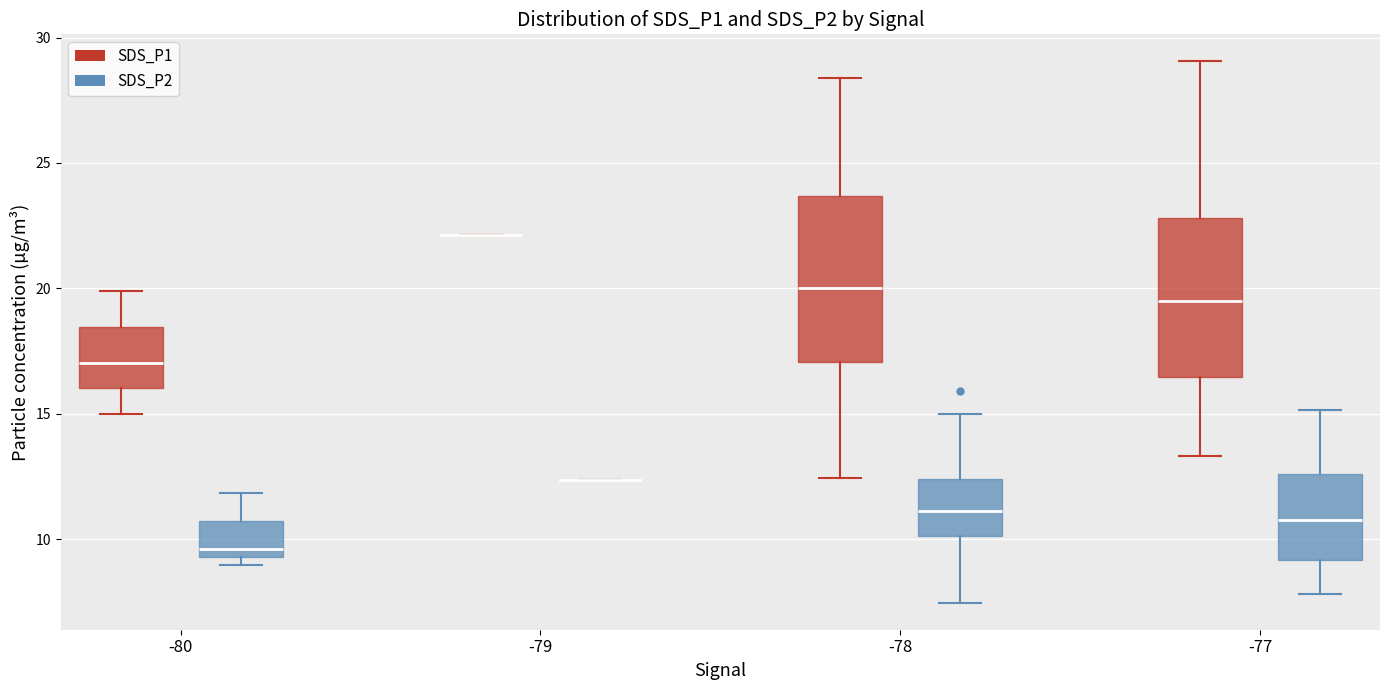

Where is the upper edge of the box for -80 (SDS_P2) on the y-axis? The values are not printed on the chart, so give them approximately, as read against the axis.

10.5